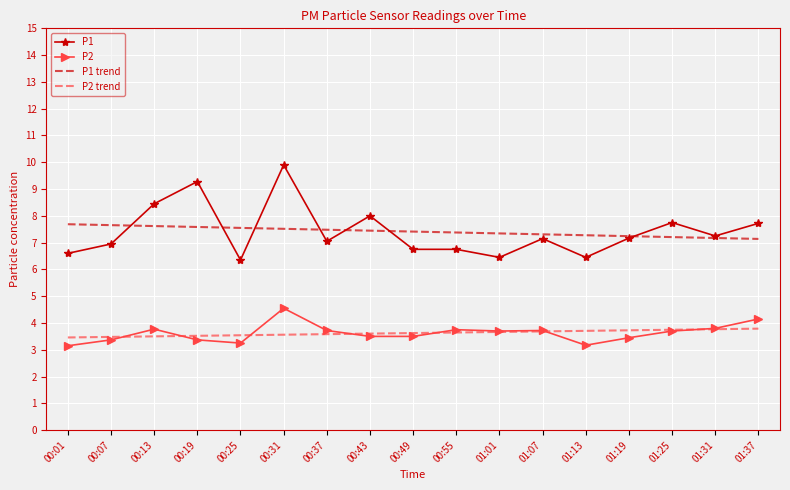

Which label corresponds to the largest value in the chart?

00:31